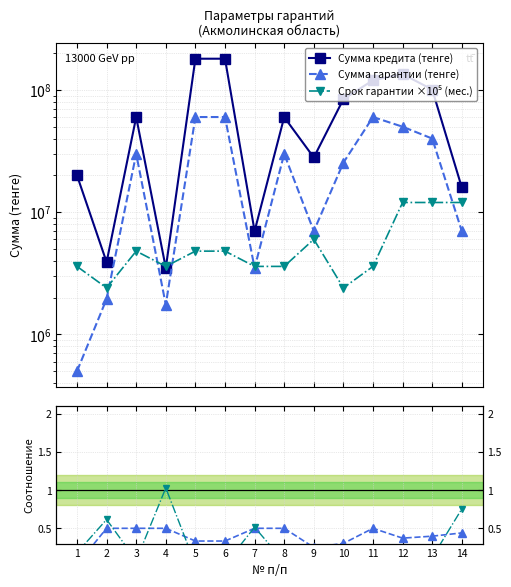

Does the chart display data point markers on the line(s)?

Yes